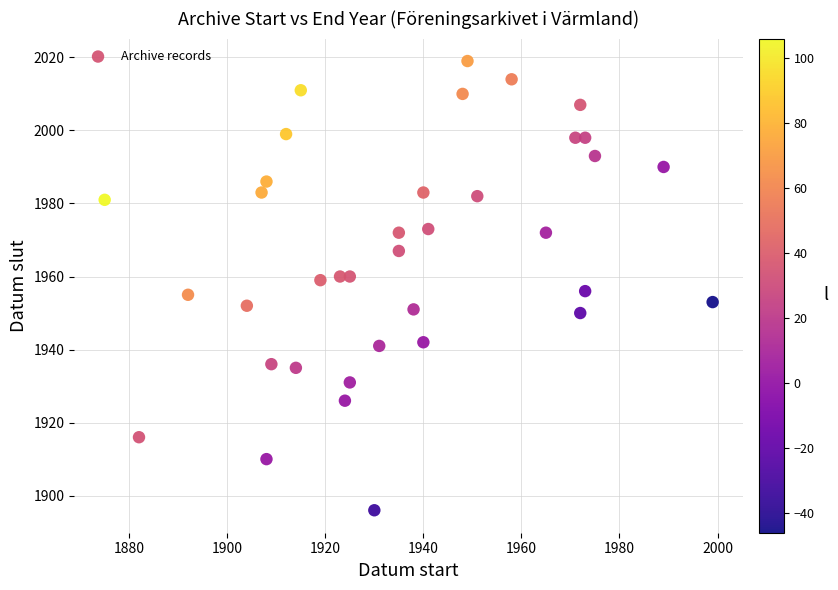

What is the range of Y values (max minus min)?

123